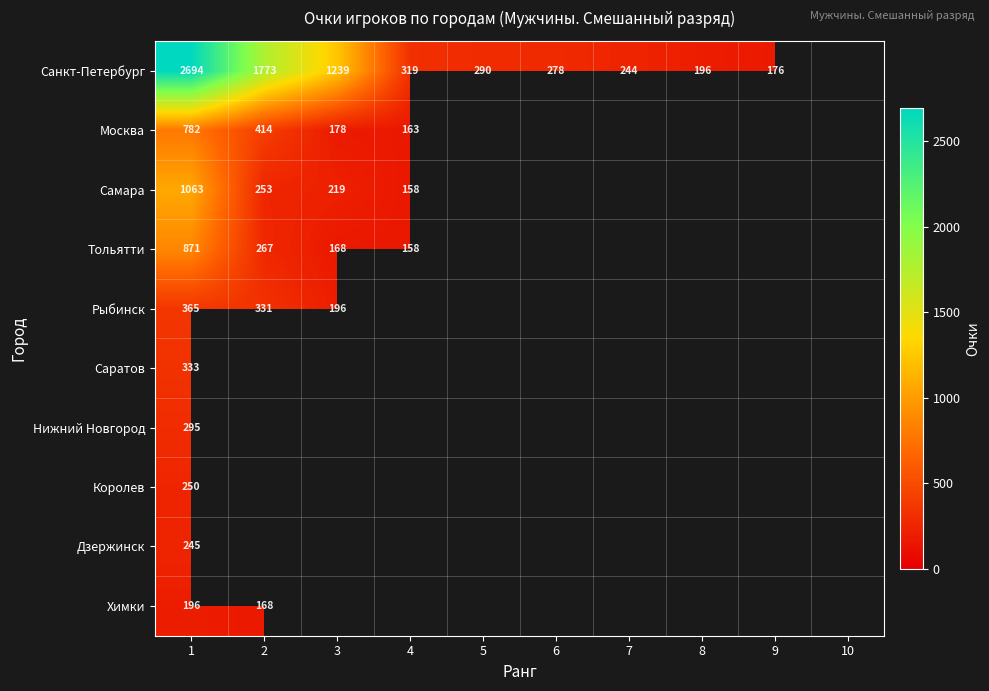

What is the smallest value displayed?

158.0